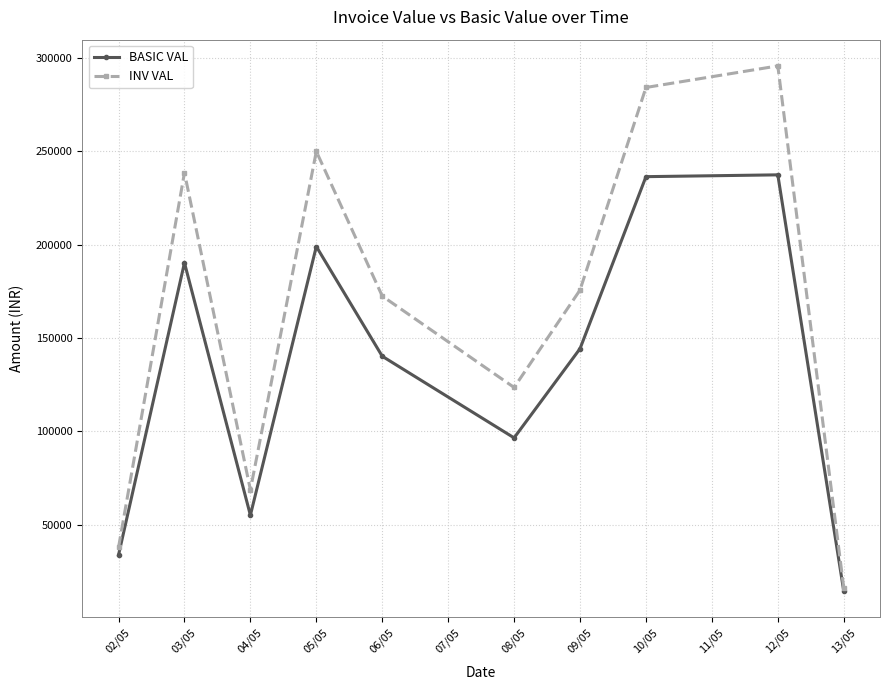

At which label does INV VAL first exceed 175697?

03/05